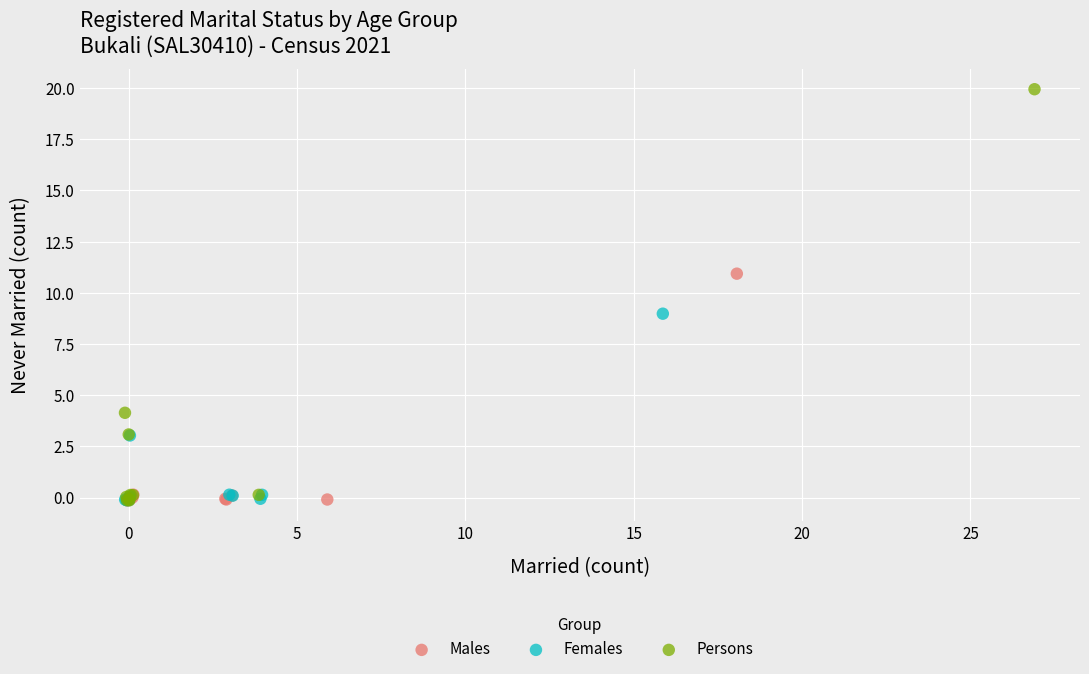

What are all the series names shown in the legend?

Males, Females, Persons